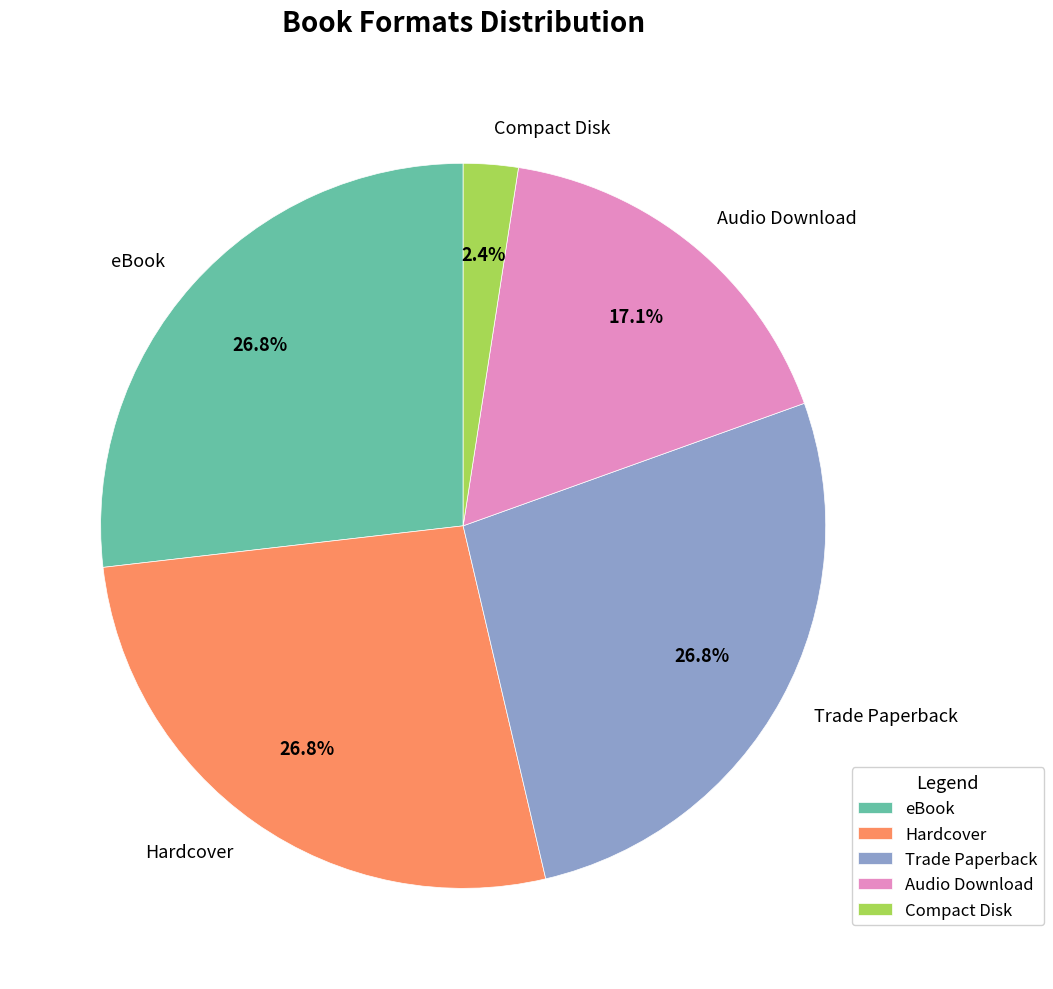

Does eBook account for over 50% of the chart?

No